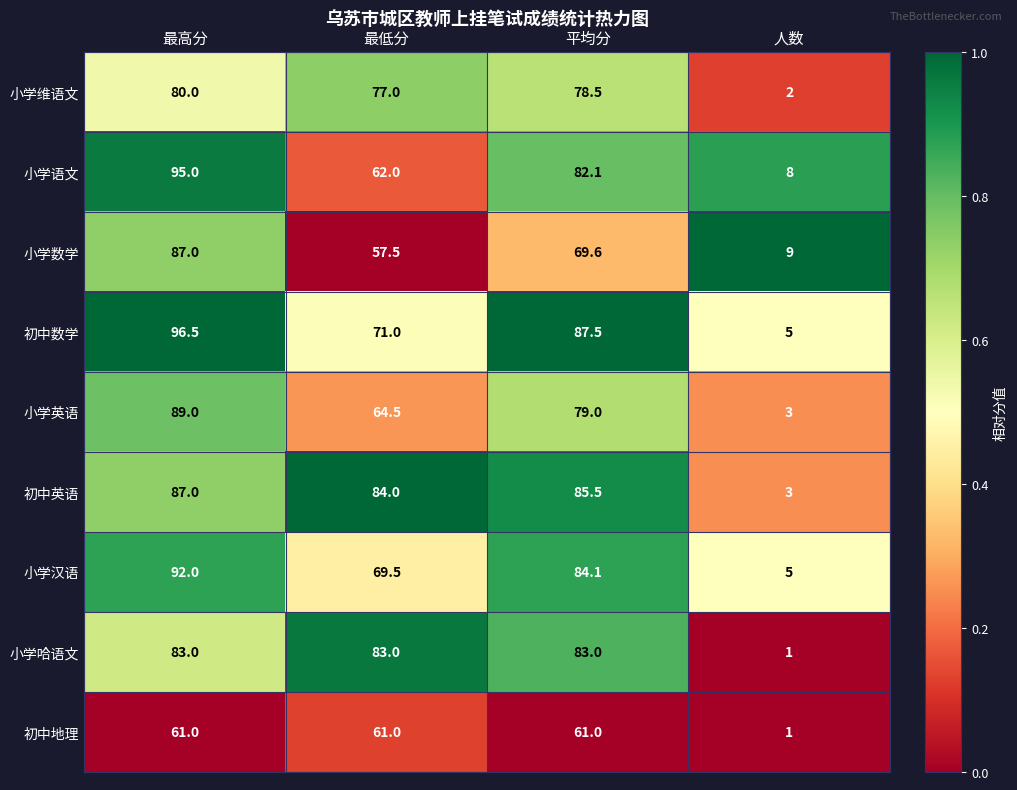

Rank the series at 最低分 from highest to lowest value.

初中英语, 小学哈语文, 小学维语文, 初中数学, 小学汉语, 小学英语, 小学语文, 初中地理, 小学数学